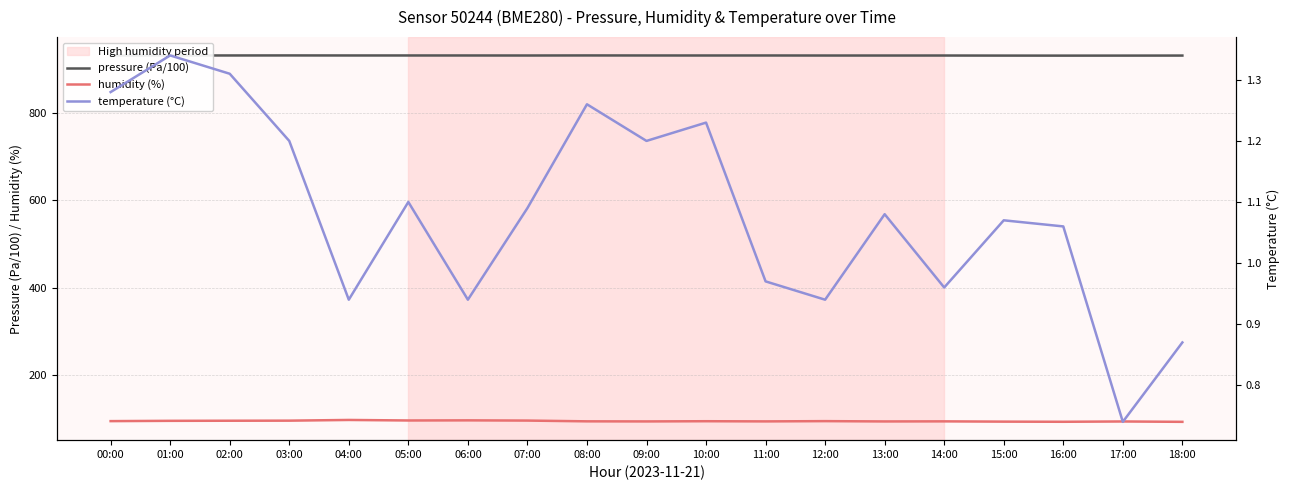

Rank the categories by humidity (%) value from highest to lowest.

04:00, 06:00, 05:00, 07:00, 03:00, 02:00, 01:00, 00:00, 12:00, 10:00, 08:00, 14:00, 11:00, 09:00, 13:00, 17:00, 15:00, 16:00, 18:00